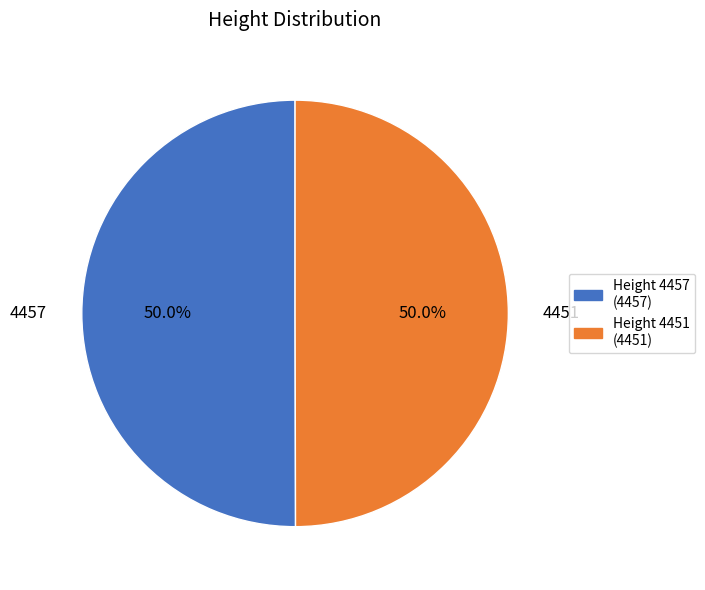

What is the majority slice?

4457